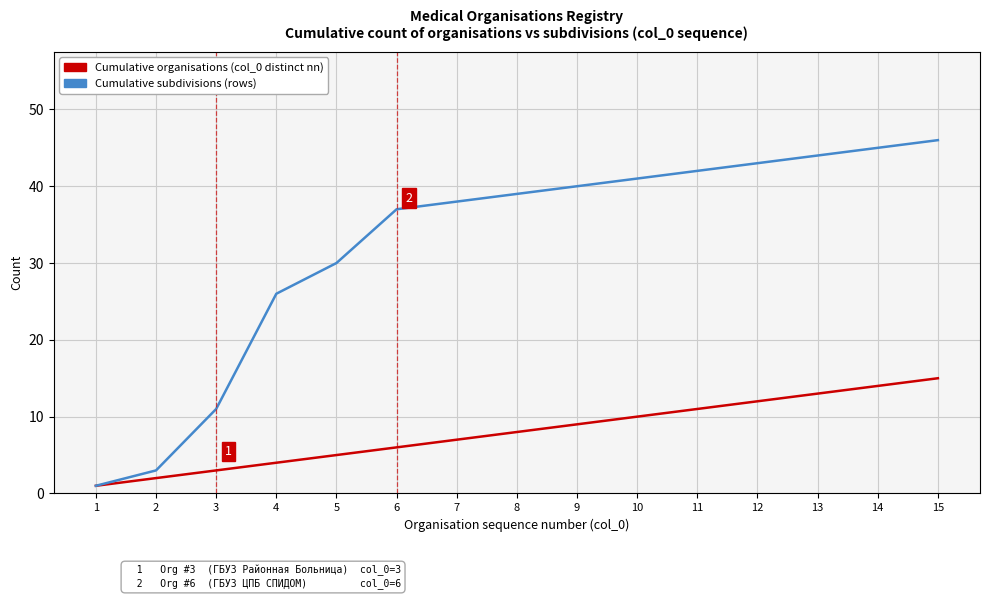

What is the maximum value shown in the chart?

46